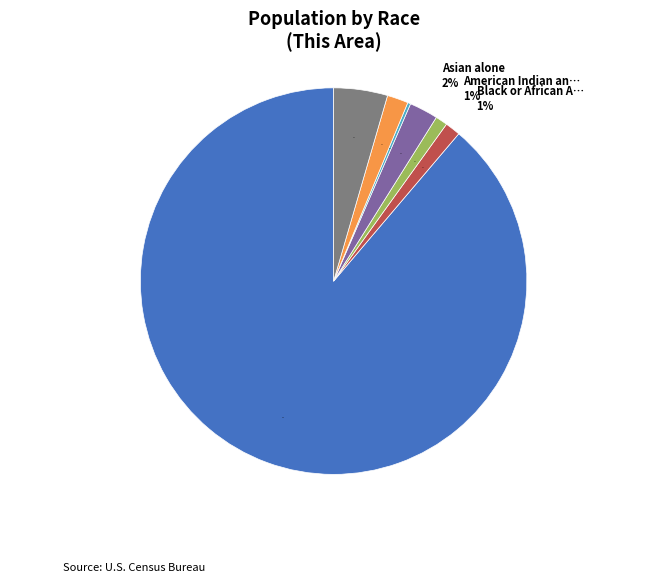

The Native Hawaiian and Other Pacific slice represents 1% of the pie. True or false?

False